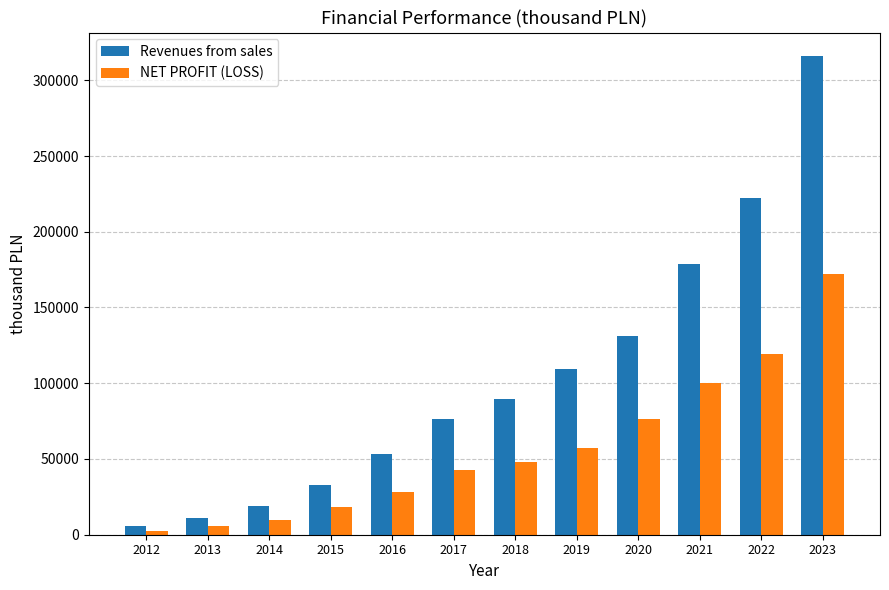

Reading left to right, transcribe all the data shown in this chart.

Revenues from sales: 5480	11186	18941	33044	53033	76254	89426	109299	130867	179010	222515	315722
NET PROFIT (LOSS): 2396	5661	9700	18557	28073	42917	48305	57246	76119	100160	119023	172357